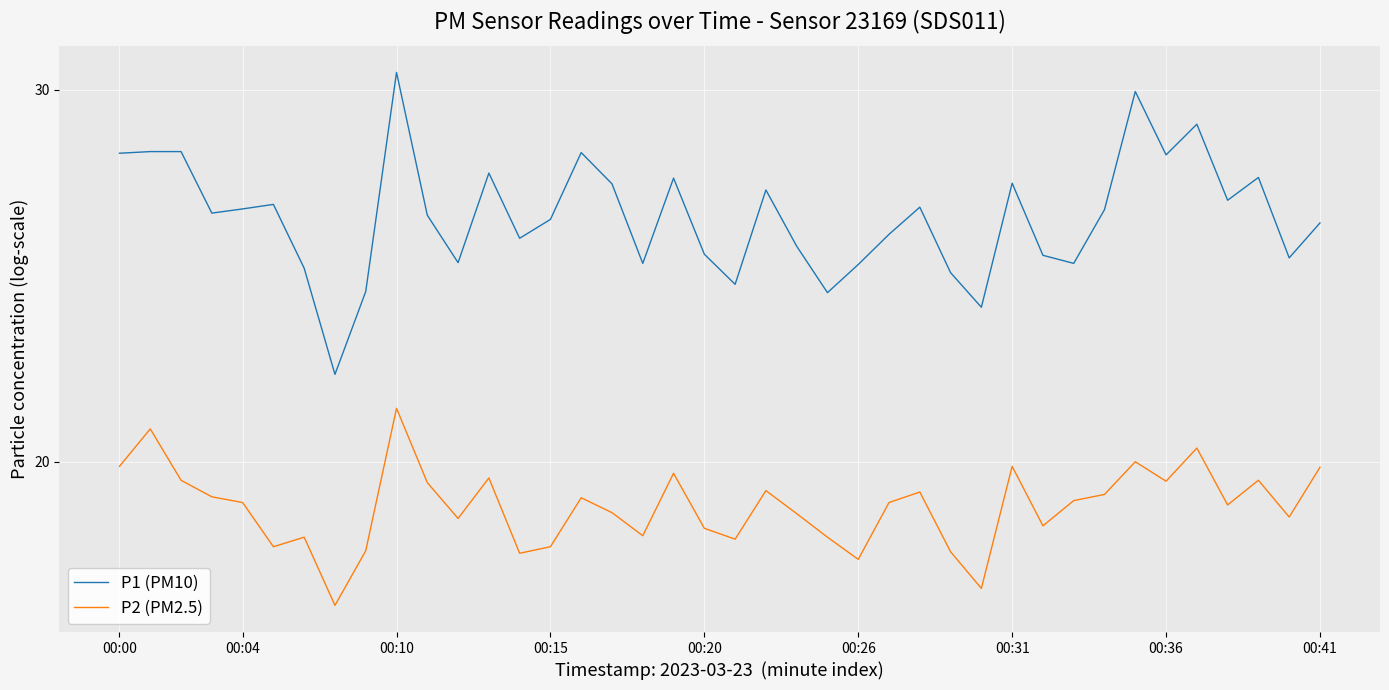

The P2 (PM2.5) series shows 19.9 at 00:31. True or false?

True